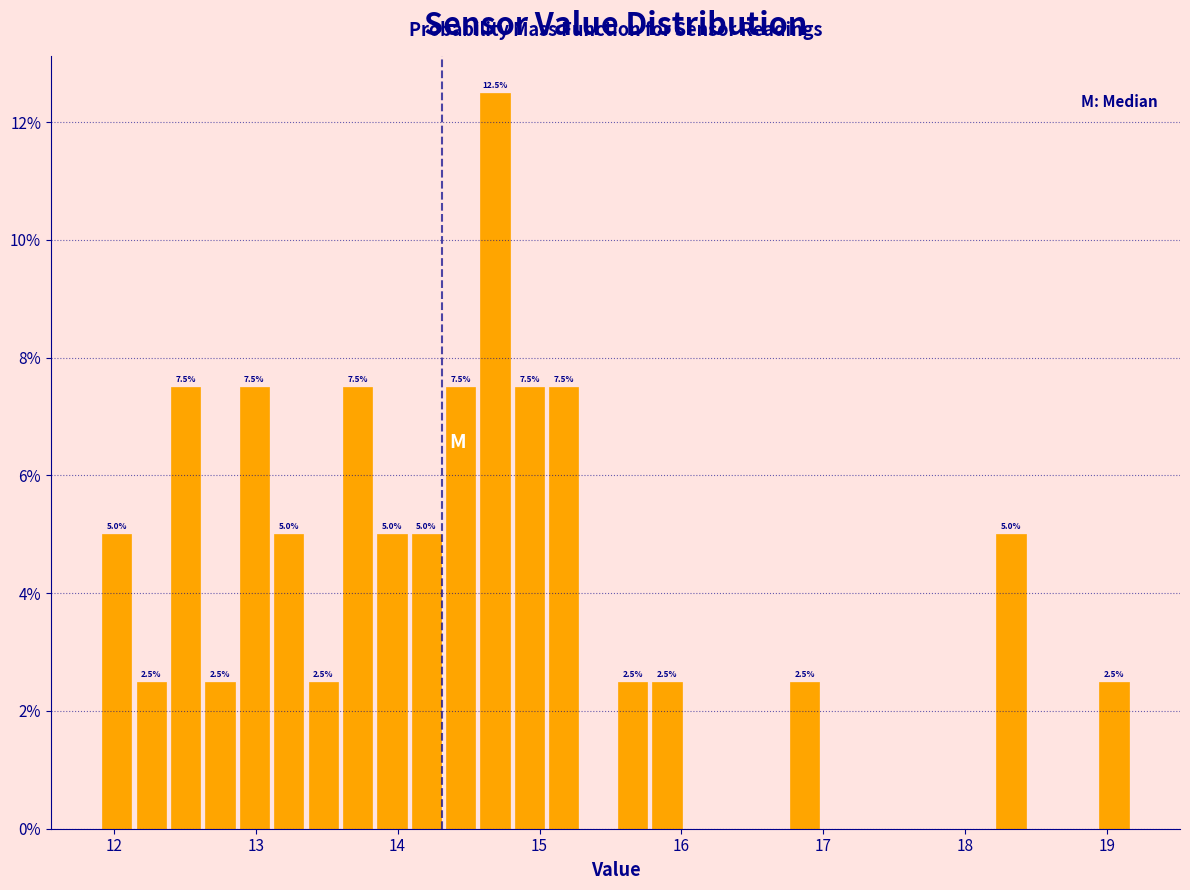

Around what value on the x-axis is the tallest bar? Give the approximate position of its centre, as read against the axis.

14.7